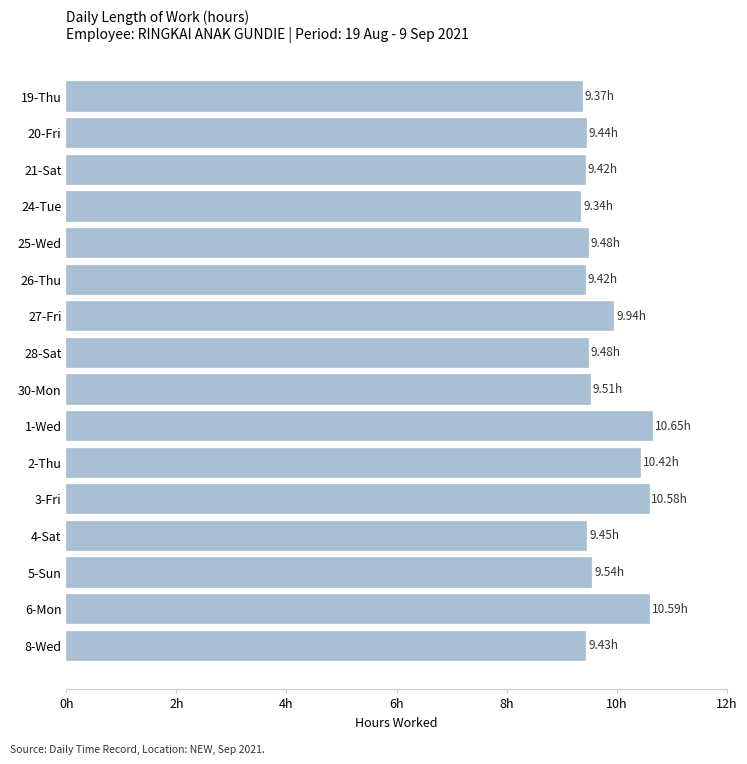

Does the chart contain any negative values?

No